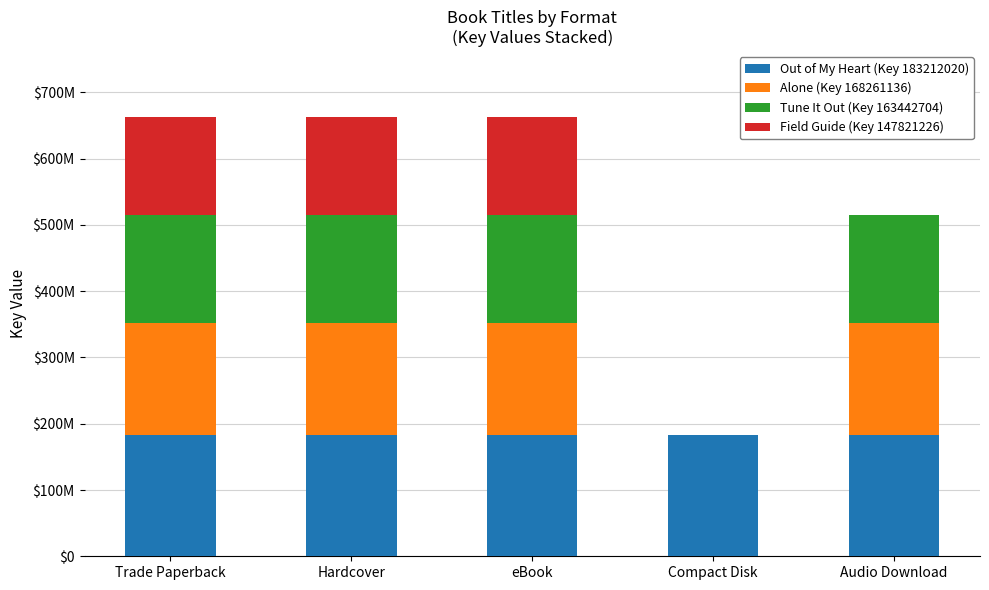

Are the bars grouped side by side (vs. stacked)?

No